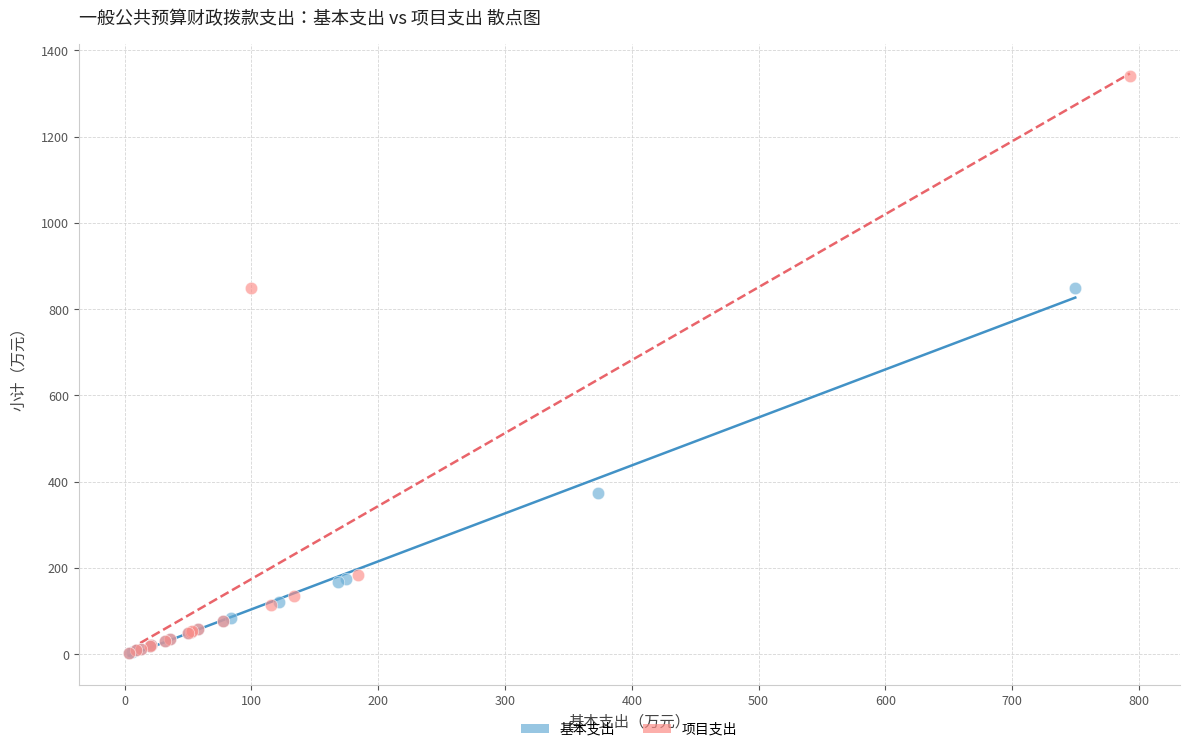

Which series has the widest spread of Y values?

项目支出